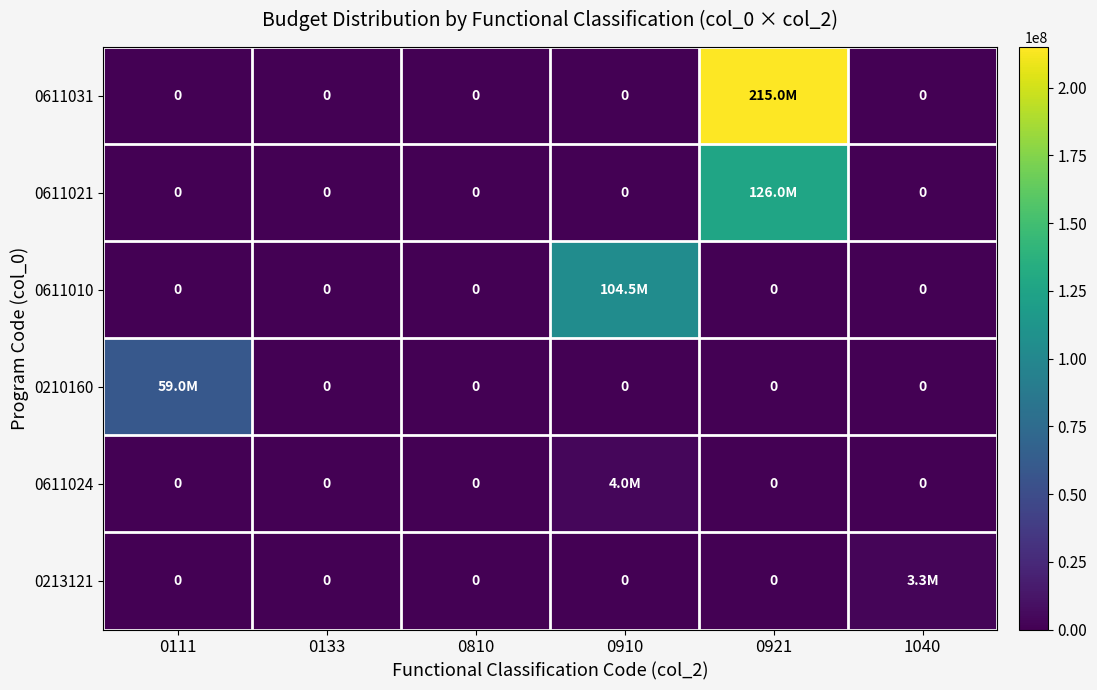

Which series has the largest total across all categories?

0611031